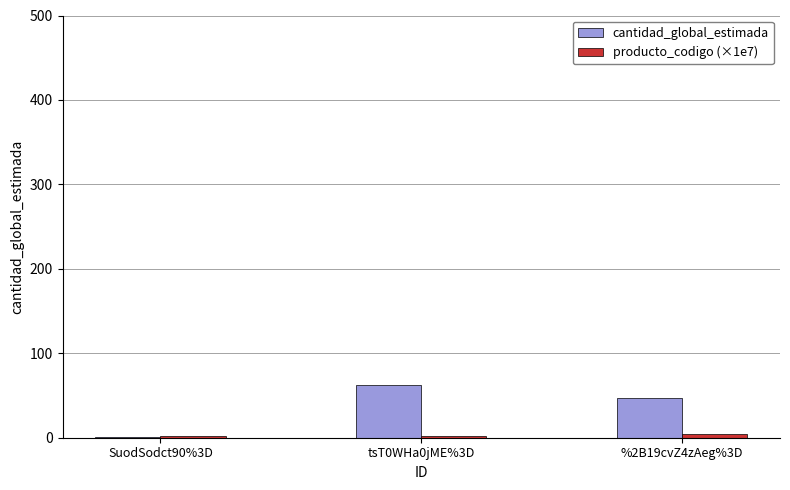

Which series has the largest total across all categories?

cantidad_global_estimada